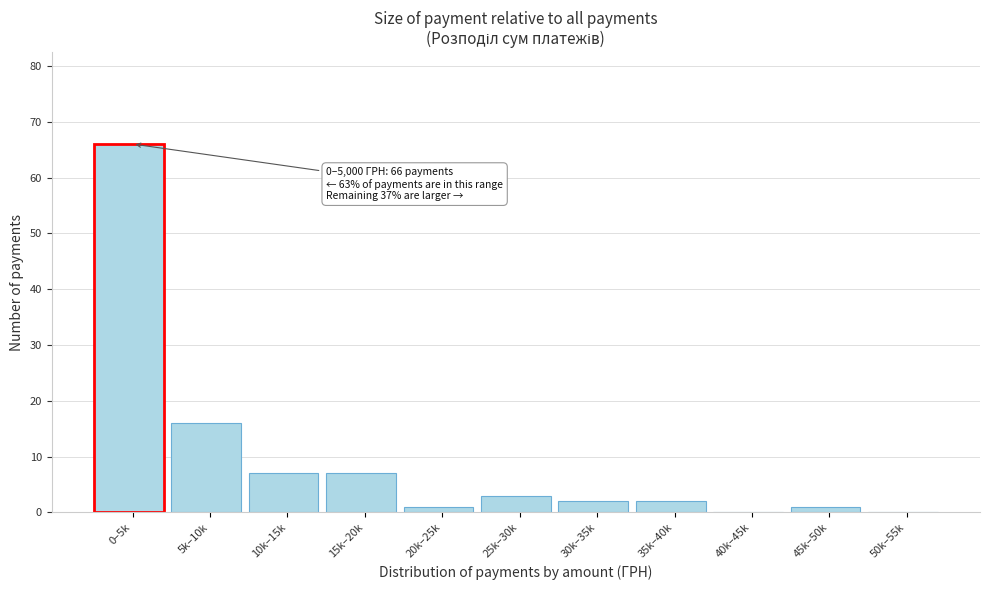

Reading left to right, transcribe all the data shown in this chart.

0–5k=66	5k–10k=16	10k–15k=7	15k–20k=7	20k–25k=1	25k–30k=3	30k–35k=2	35k–40k=2	40k–45k=0	45k–50k=1	50k–55k=0